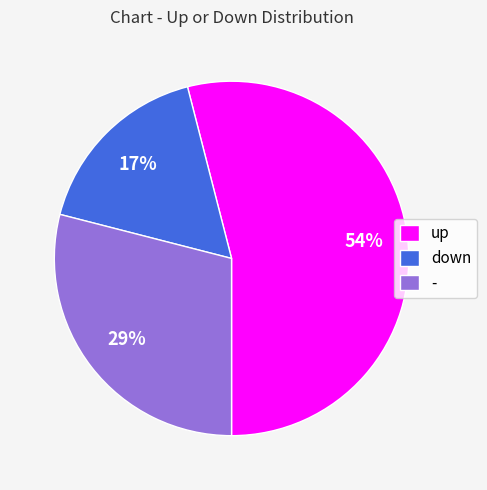

Approximately how many times larger is the value at down compared to -?

0.6